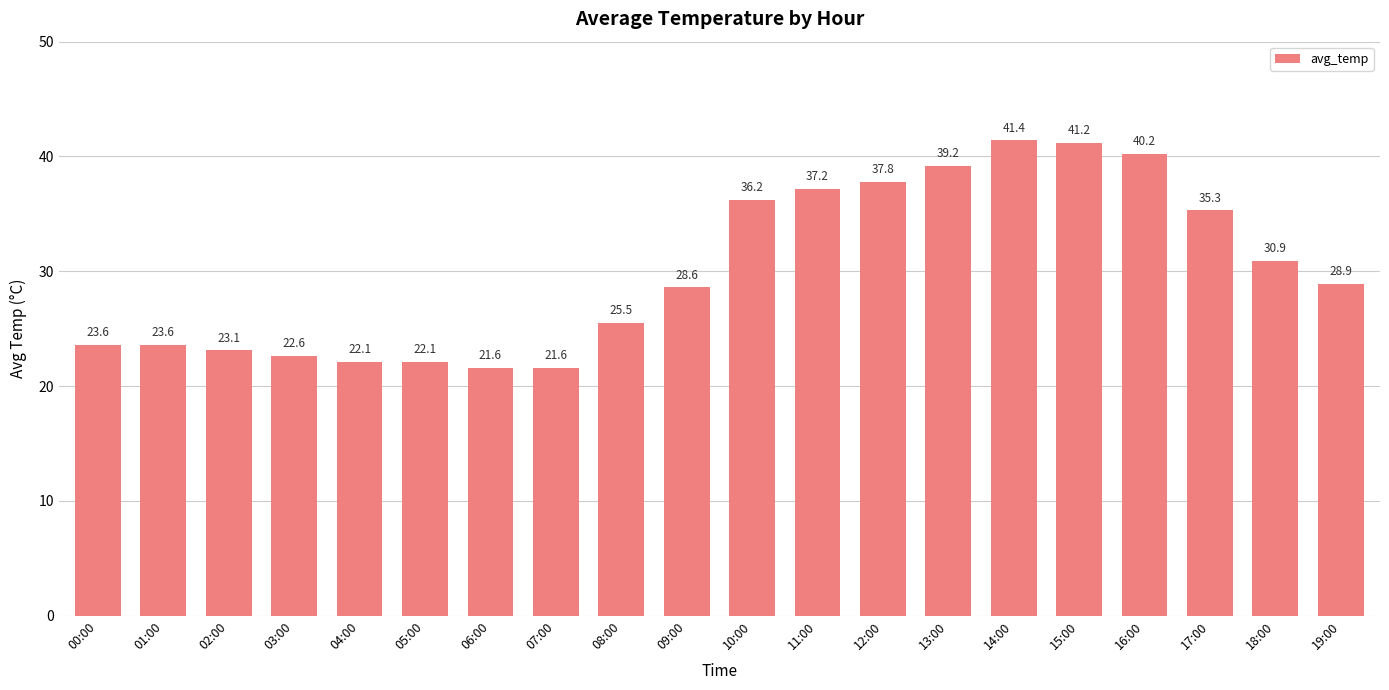

What is the average value?

30.1